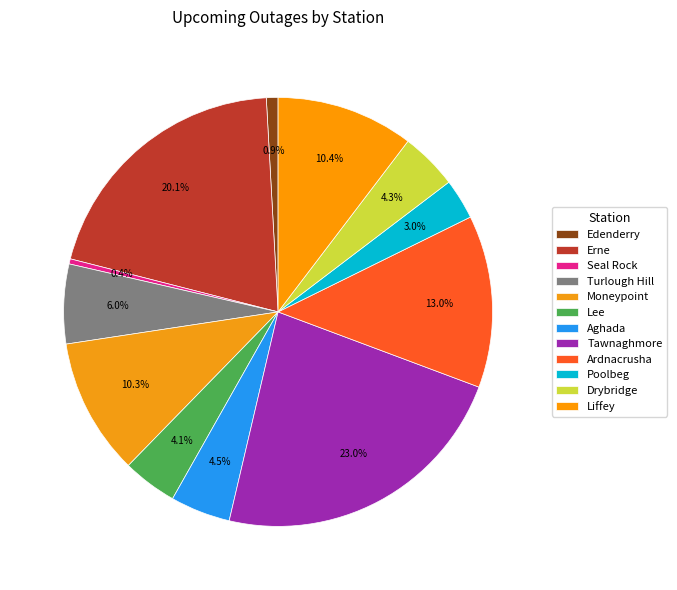

What is the total percentage of Aghada and Liffey?

14.9%